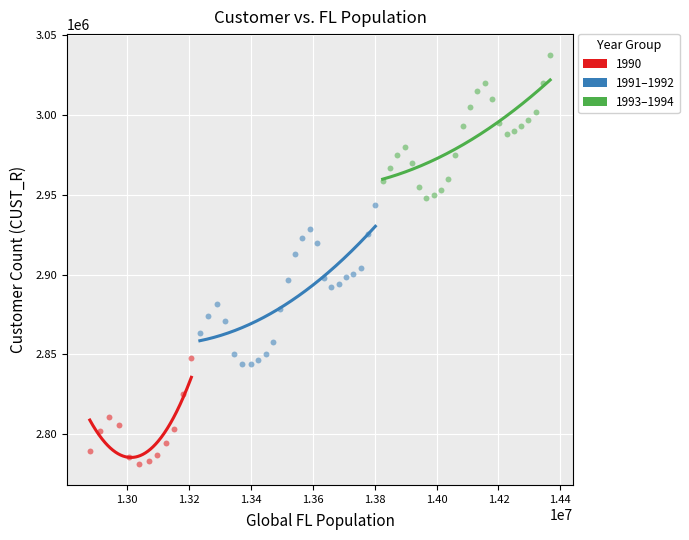

Which series has the widest spread of Y values?

1991–1992